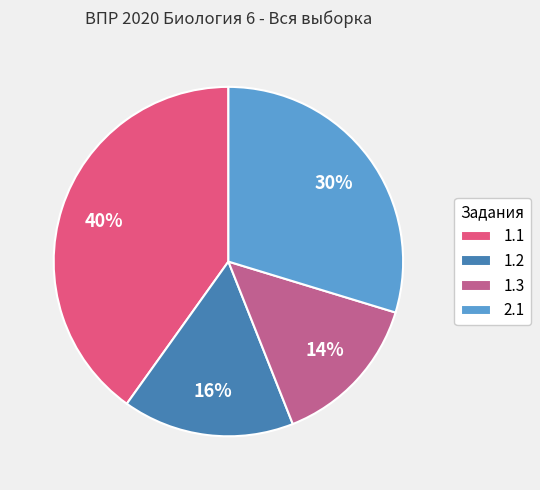

To the nearest percent, what is the average slice percentage?

25%